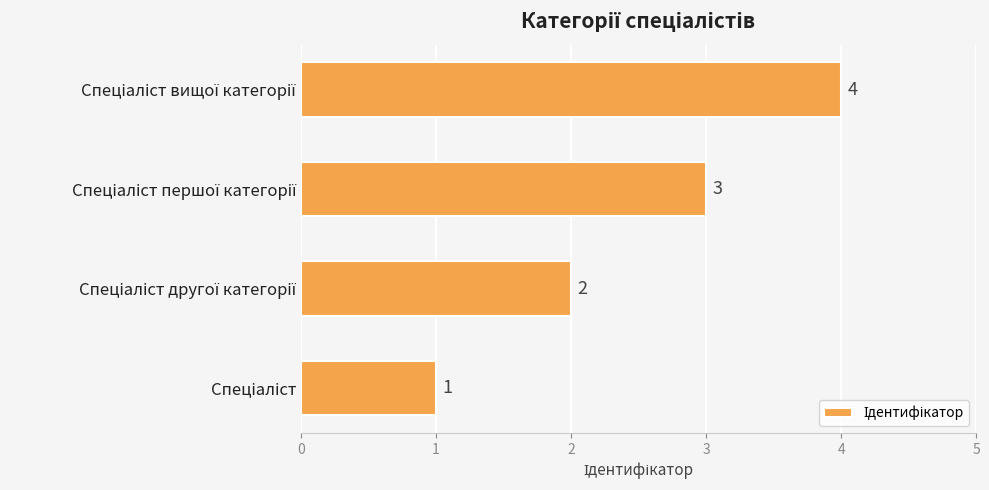

What is the sum of all values?

10